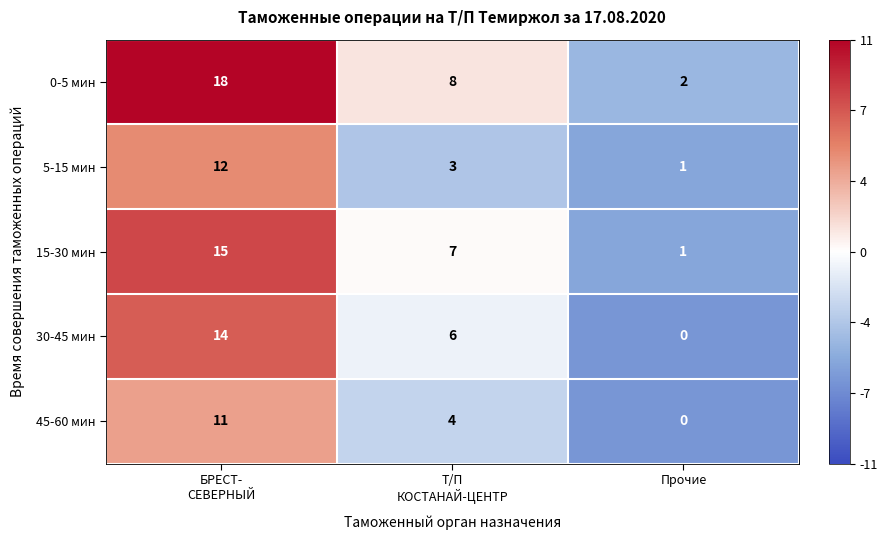

What is the maximum value for 5-15 мин?

12